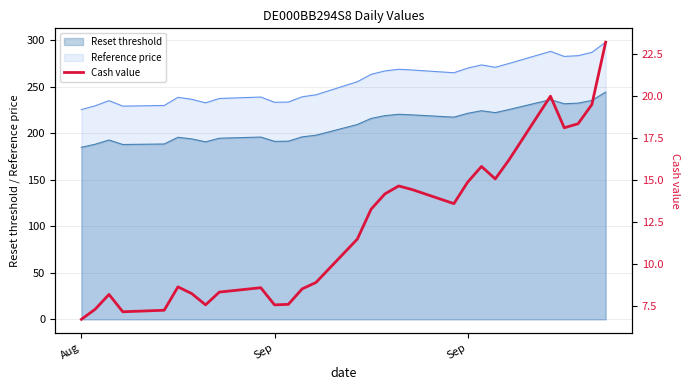

How many lines are shown in the chart?

1